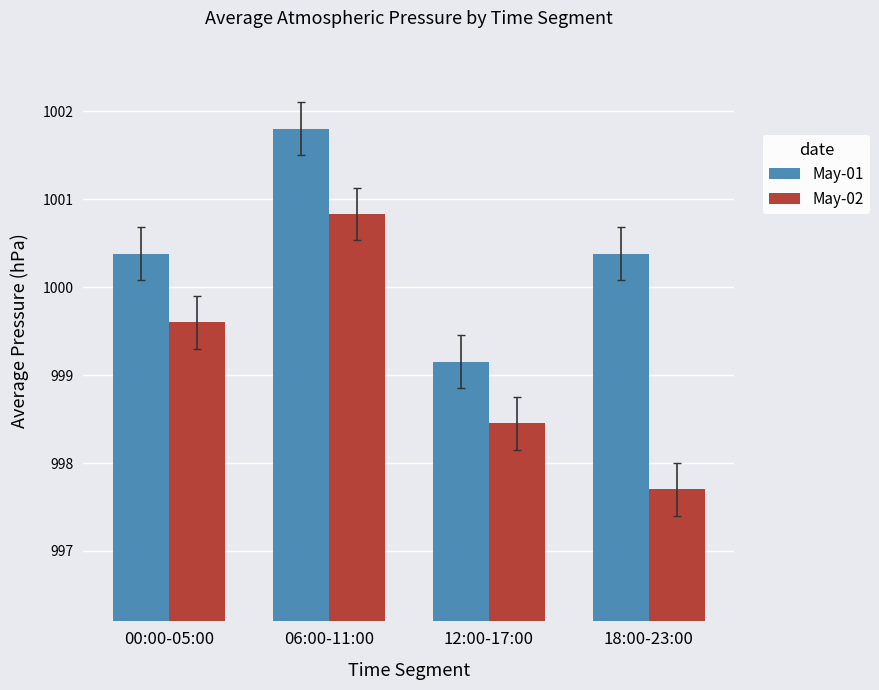

What is the difference between the maximum and minimum values in the May-02 series?

3.1